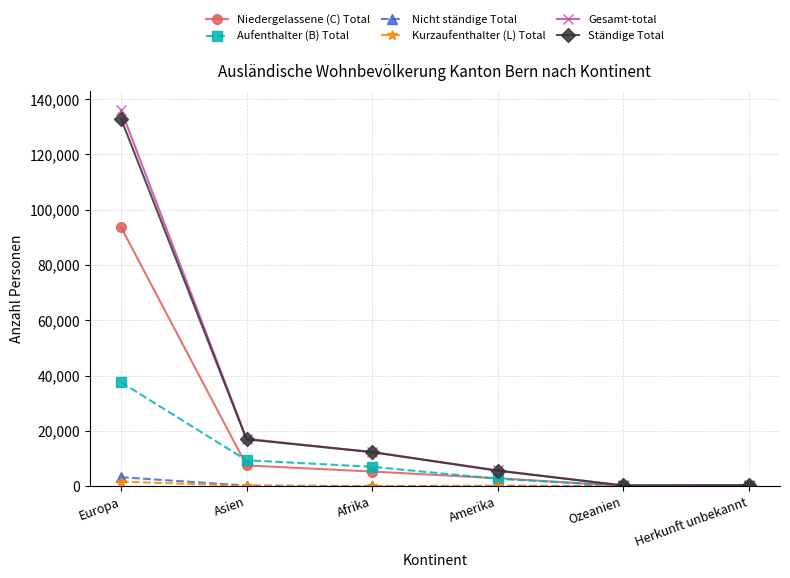

The value of Kurzaufenthalter (L) Total at Ozeanien is 3. True or false?

True